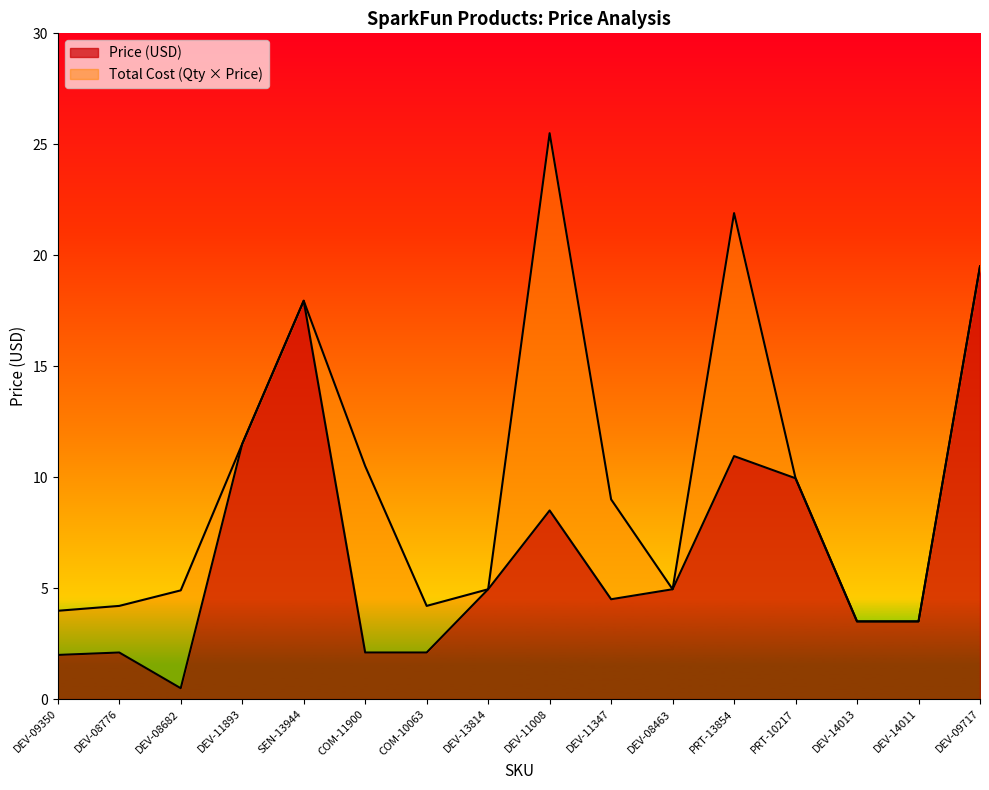

How many data points does each series have?

16